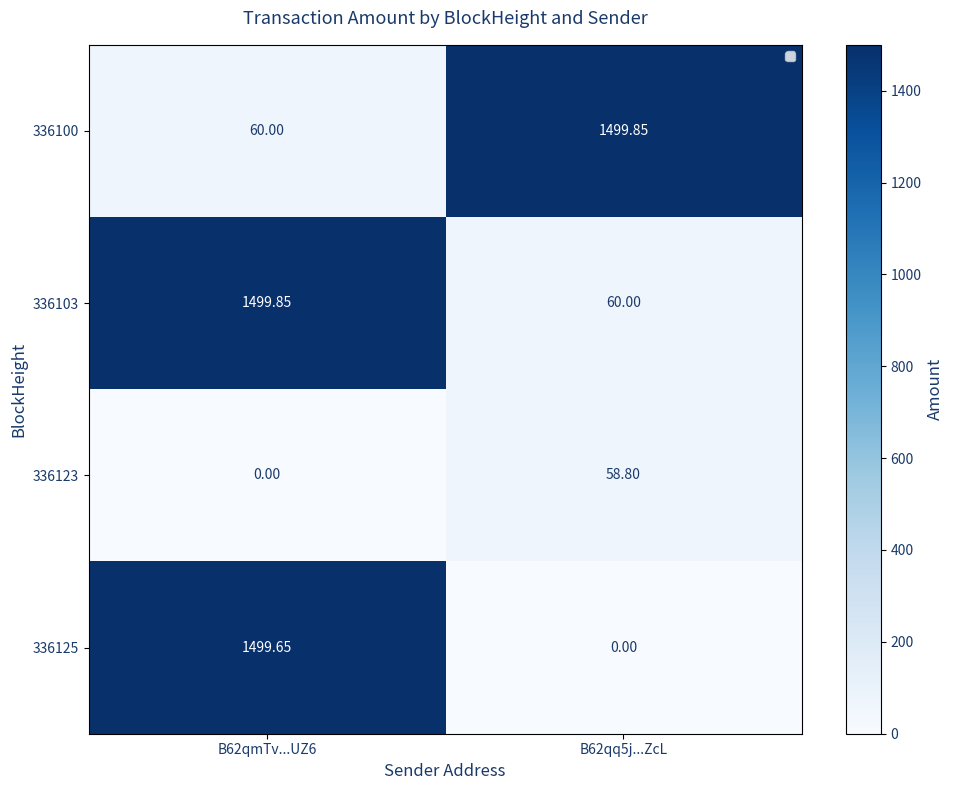

Which series has the largest total across all categories?

336100